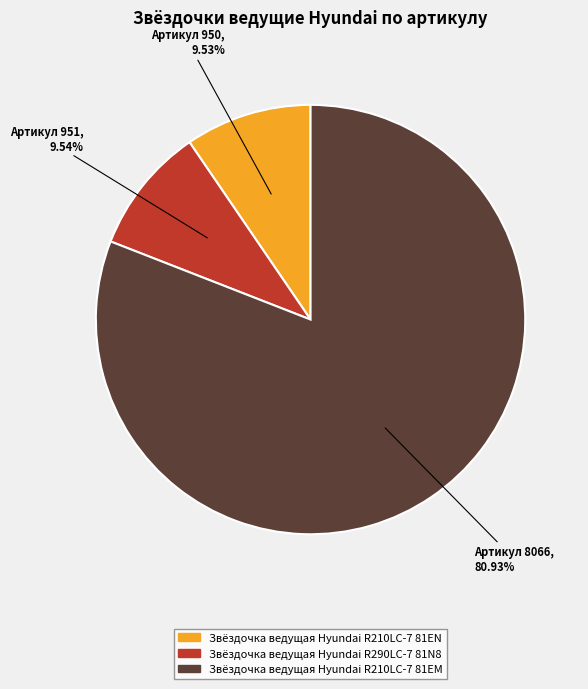

Does Звёздочка ведущая Hyundai R210LC-7 81EN account for over 50% of the chart?

No